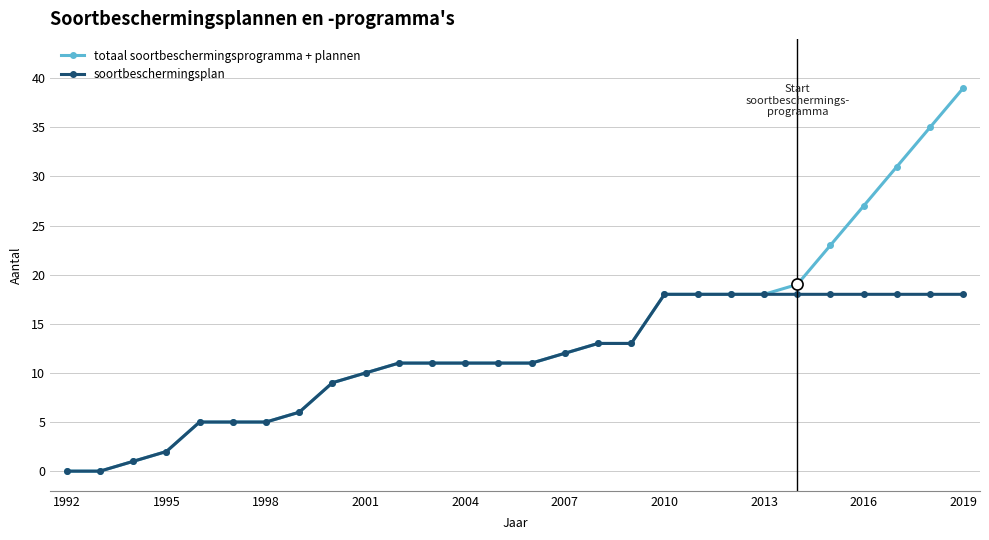

How many distinct data groups are displayed?

2